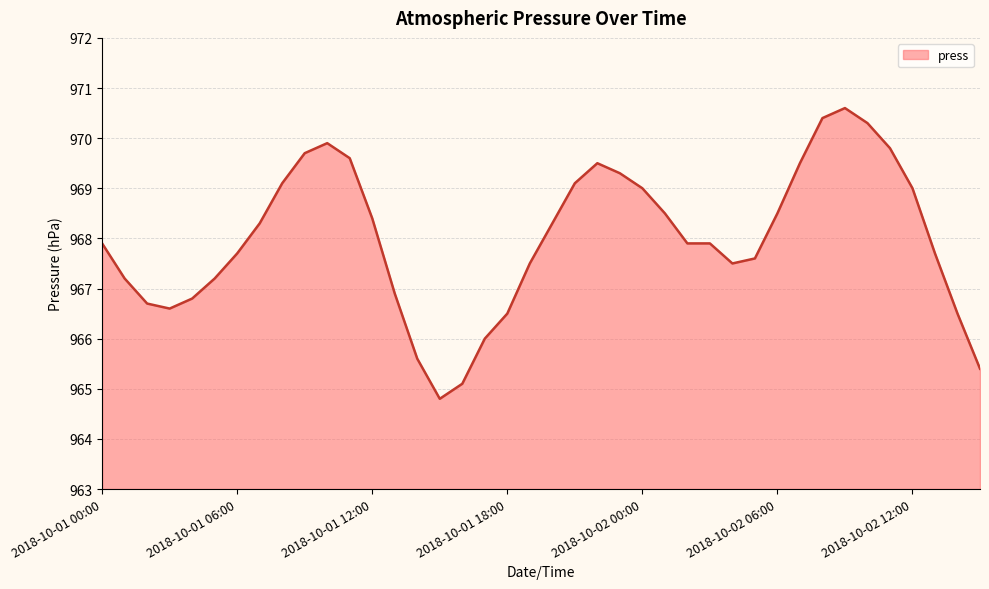

What is the minimum value shown in the chart?

964.8